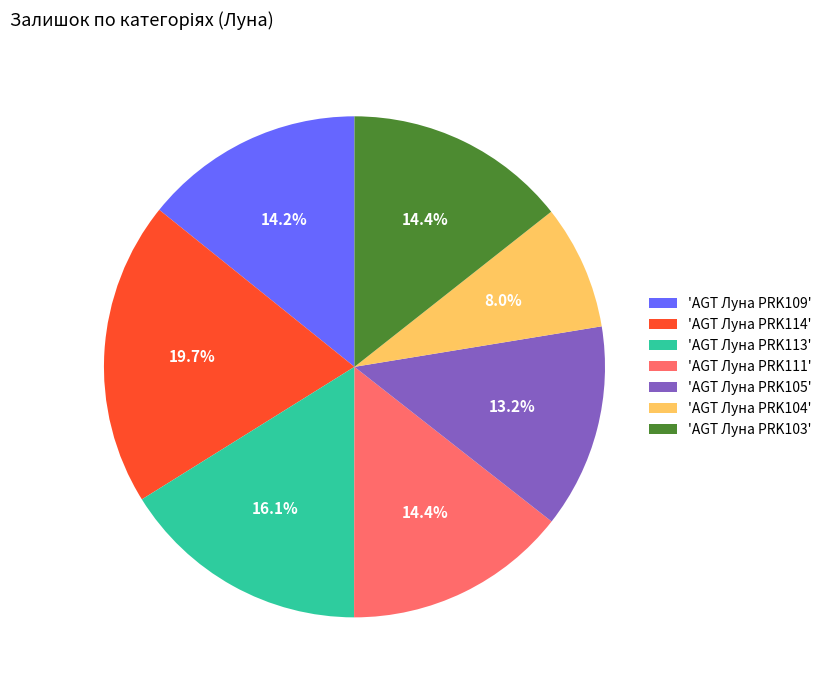

To the nearest percent, what is the average slice percentage?

14%